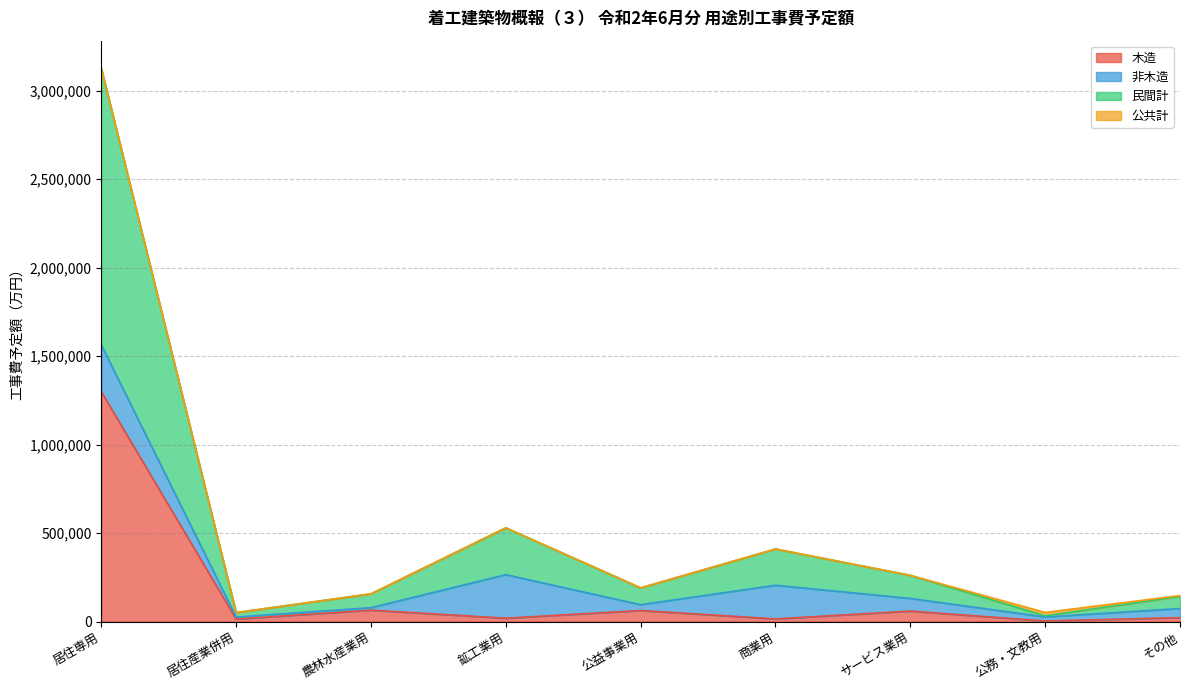

True or false: 木造 and 民間計 cross at least once.

False